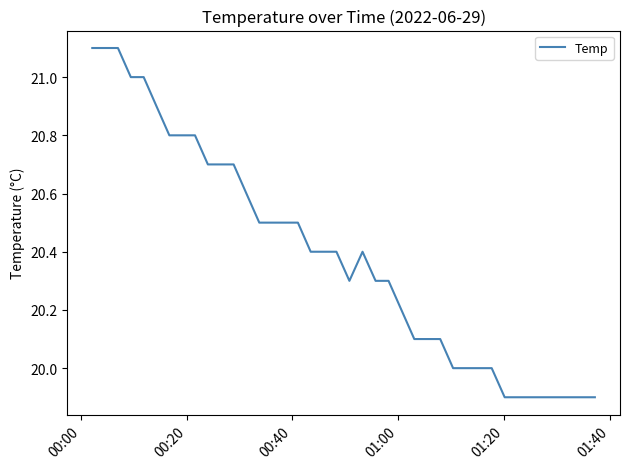

What is the maximum value shown in the chart?

21.1